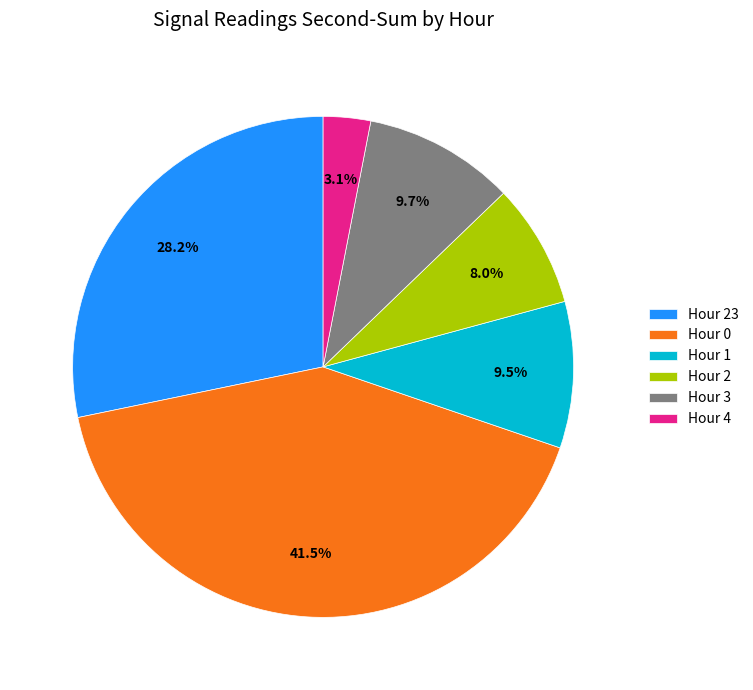

Do Hour 0 and Hour 23 together represent more than half of the pie?

Yes